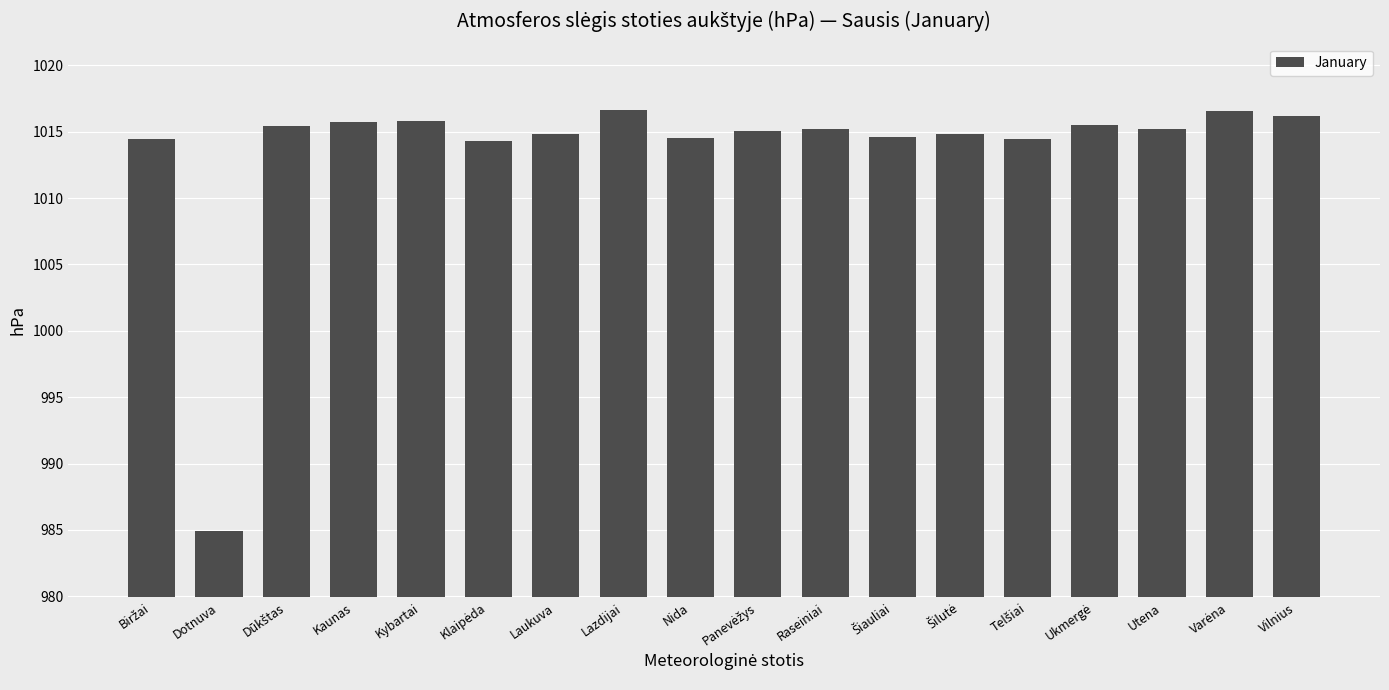

Count the number of data series in this chart.

1